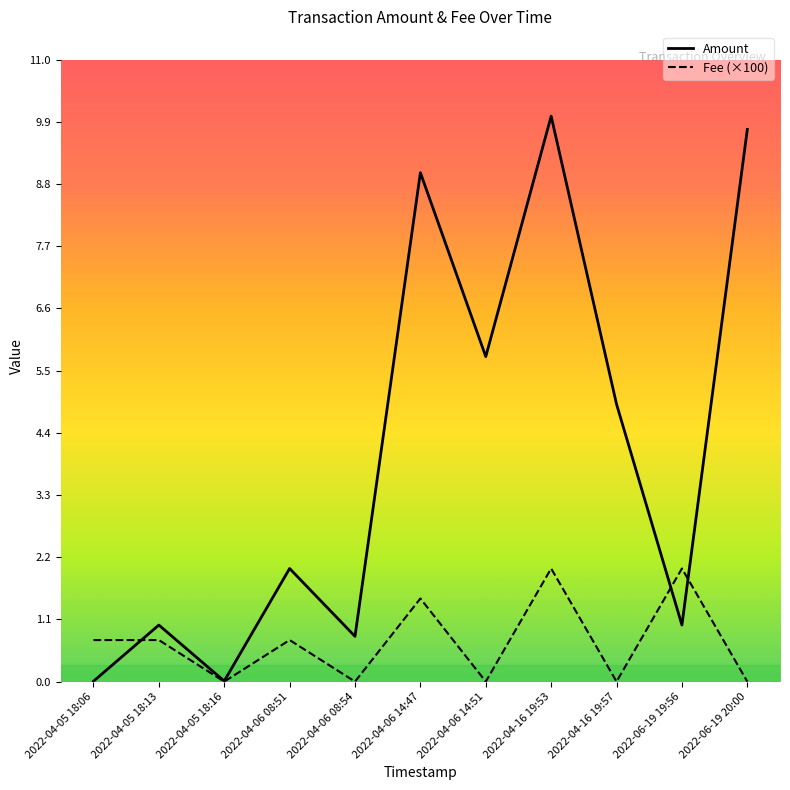

The value of Fee (×100) at 2022-04-05 18:16 is -1.0. True or false?

False